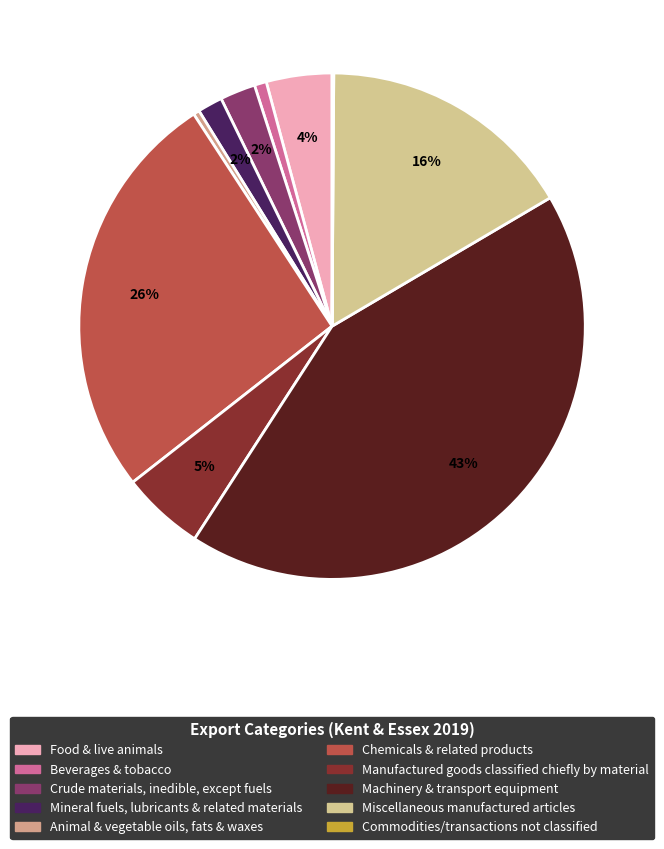

Is there a majority slice in this chart?

No